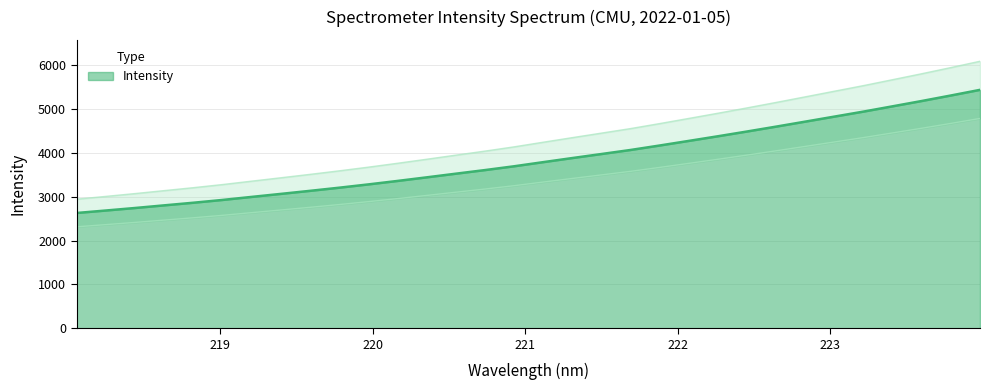

What is the change in value from 219.3979 to 219.7801?

+124.2